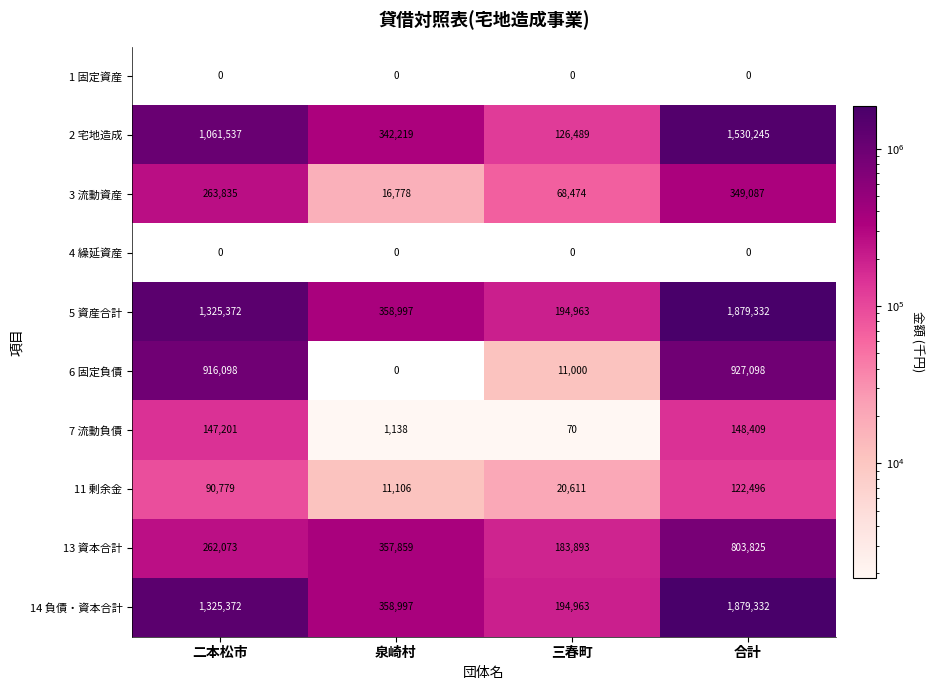

What is the total value across all series at 合計?

7639824